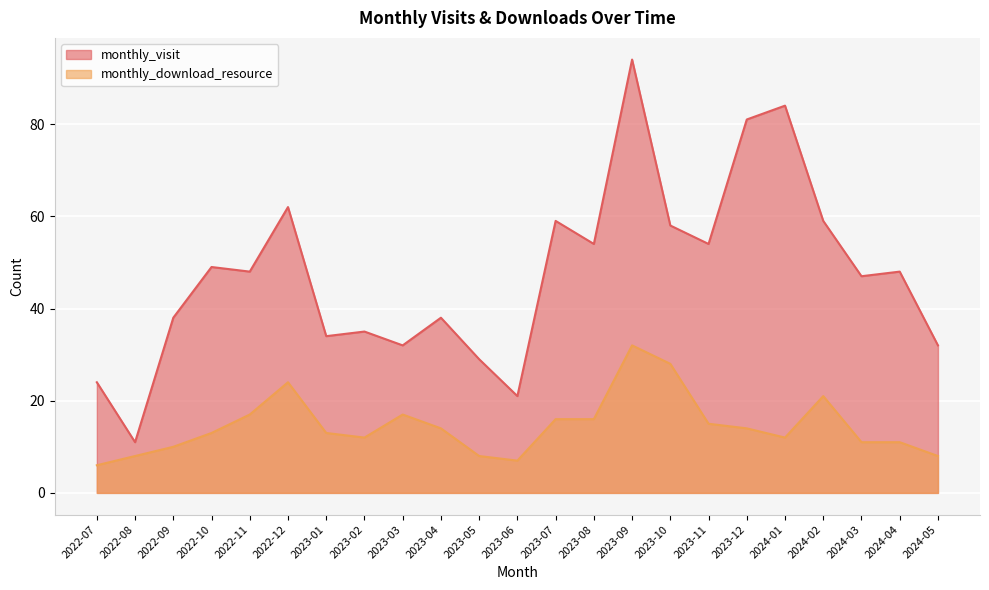

What are all the series names shown in the legend?

monthly_visit, monthly_download_resource